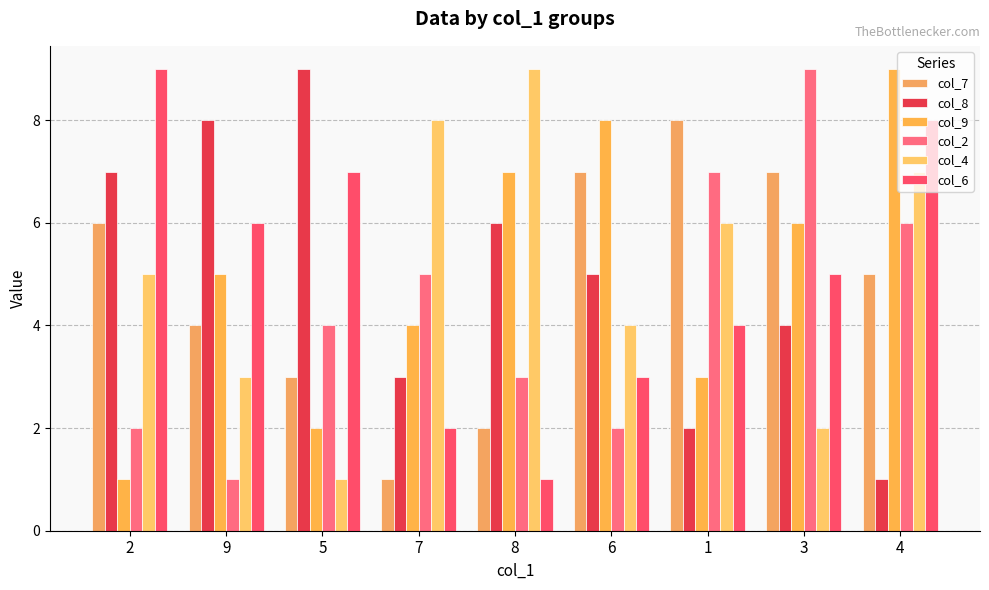

Reading right to left, list all the values displayed in this chart.

col_7: 4=5	3=7	1=8	6=7	8=2	7=1	5=3	9=4	2=6
col_8: 4=1	3=4	1=2	6=5	8=6	7=3	5=9	9=8	2=7
col_9: 4=9	3=6	1=3	6=8	8=7	7=4	5=2	9=5	2=1
col_2: 4=6	3=9	1=7	6=2	8=3	7=5	5=4	9=1	2=2
col_4: 4=7	3=2	1=6	6=4	8=9	7=8	5=1	9=3	2=5
col_6: 4=8	3=5	1=4	6=3	8=1	7=2	5=7	9=6	2=9